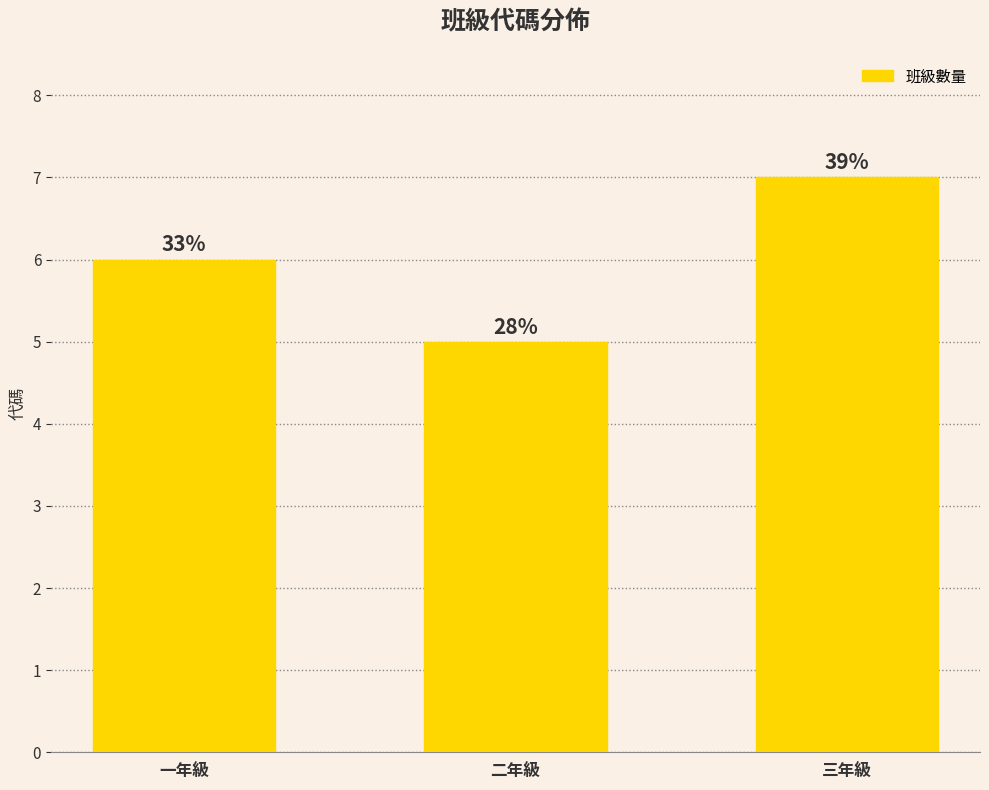

Rank the categories by value from lowest to highest.

二年級, 一年級, 三年級